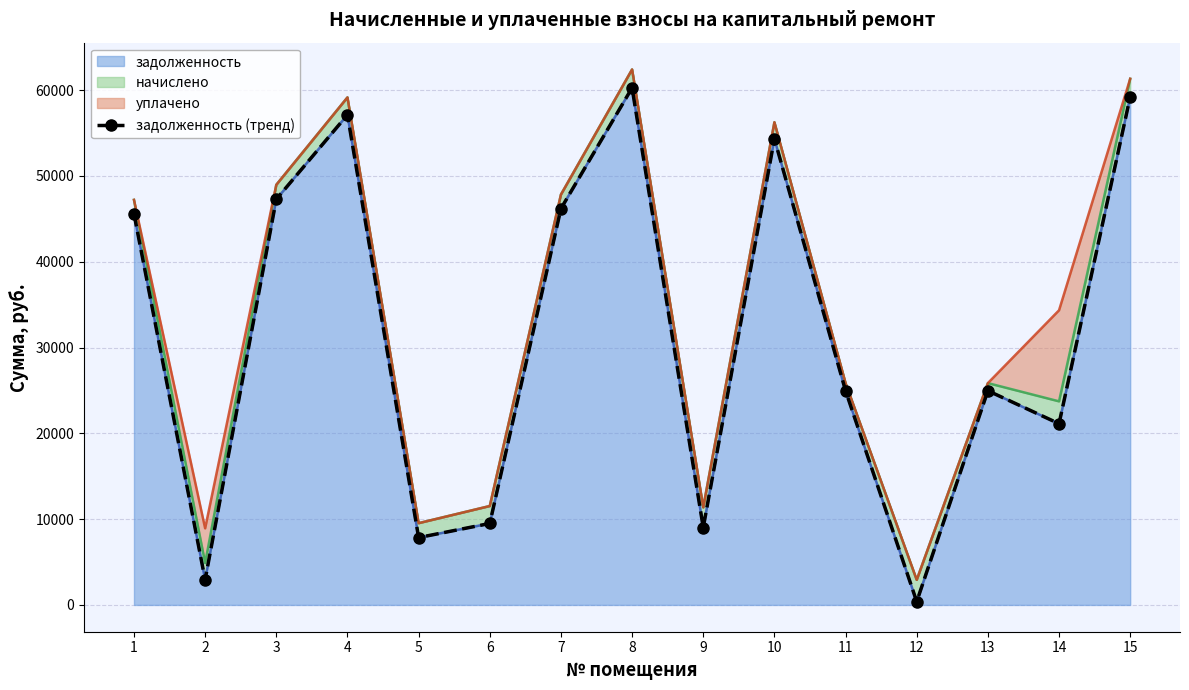

True or false: there are more than 1 points higher than both neighbors.

True